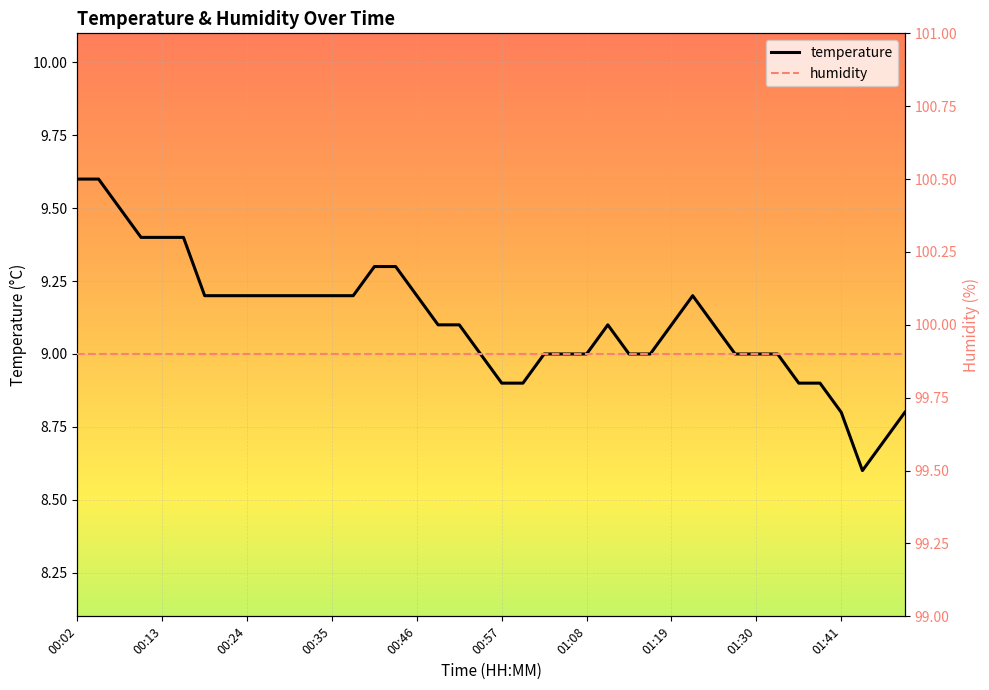

List the labels in order of value, smallest first.

01:47, 01:50, 01:41, 01:53, 00:57, 01:00, 01:36, 01:38, 00:54, 01:03, 01:05, 01:08, 01:14, 01:16, 01:27, 01:30, 01:33, 00:49, 00:51, 01:11, 01:19, 01:25, 00:19, 00:21, 00:24, 00:27, 00:29, 00:32, 00:35, 00:38, 00:46, 01:22, 00:40, 00:43, 00:10, 00:13, 00:16, 00:07, 00:02, 00:05